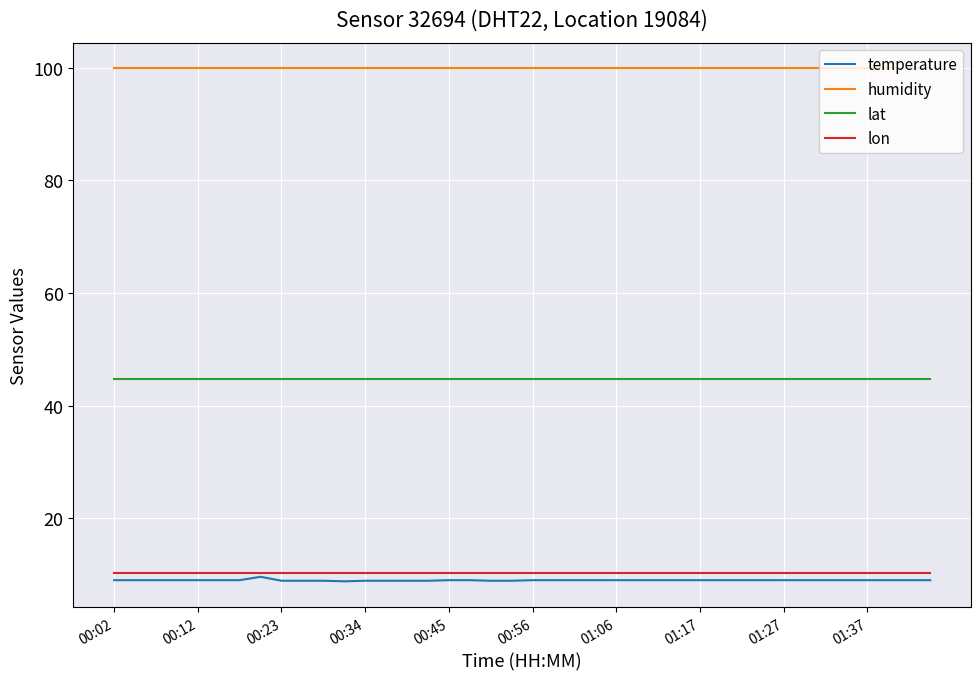

Which series has the largest range (max minus min)?

temperature